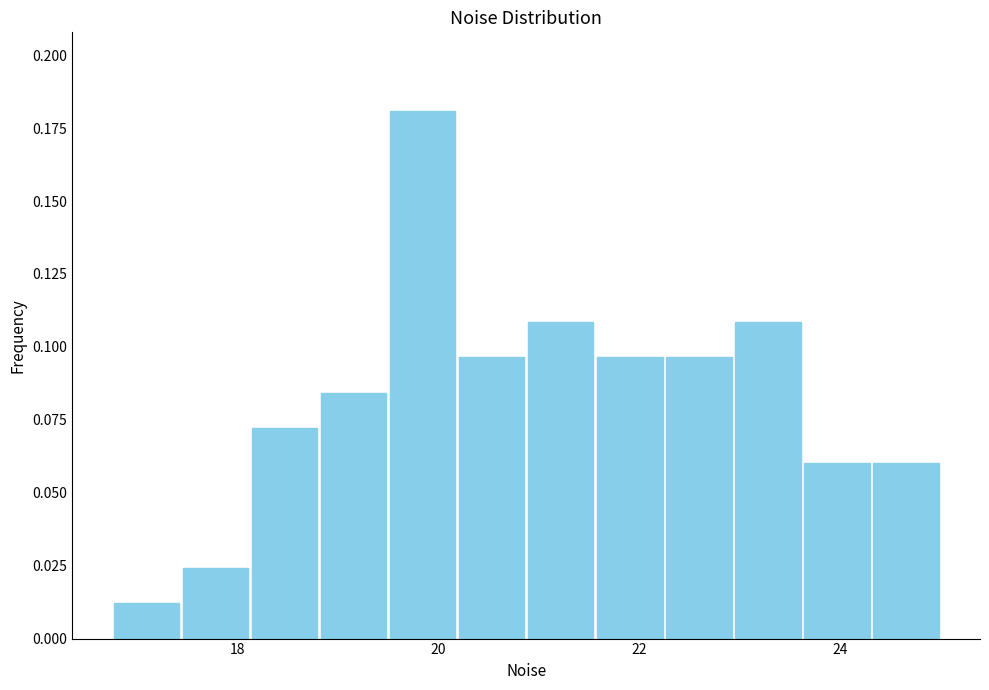

Read against the x-axis, roughly where is the centre of the tallest bar?

19.8